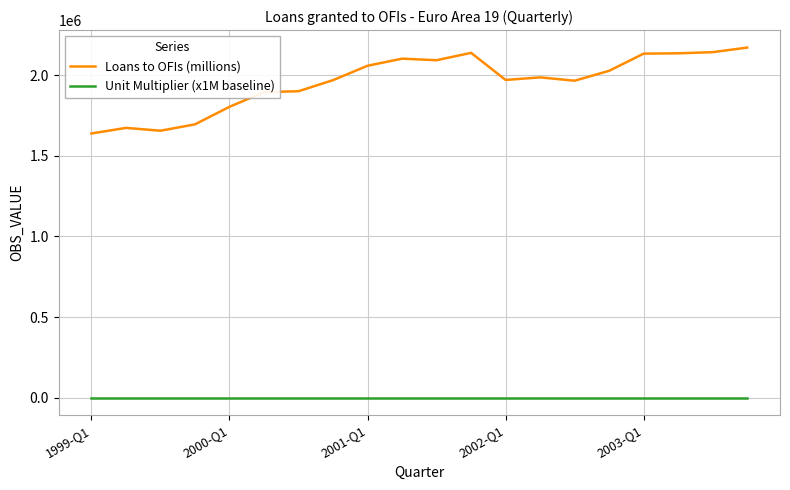

Which series has the largest total across all categories?

Loans to OFIs (millions)